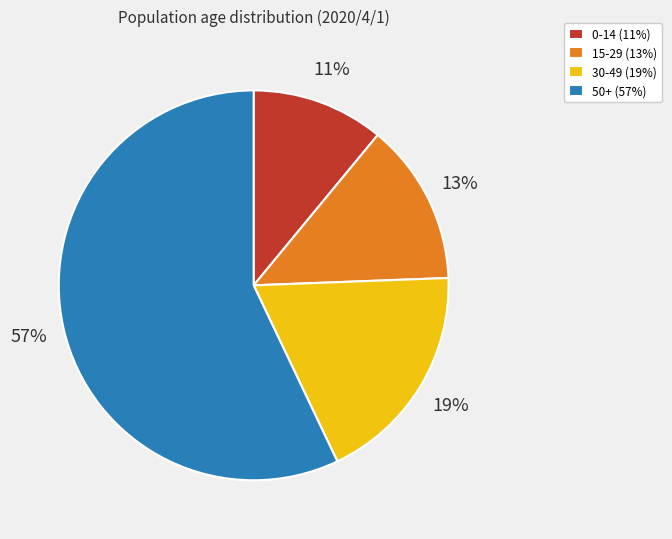

Rank the categories by value from highest to lowest.

50+ (57%), 30-49 (19%), 15-29 (13%), 0-14 (11%)